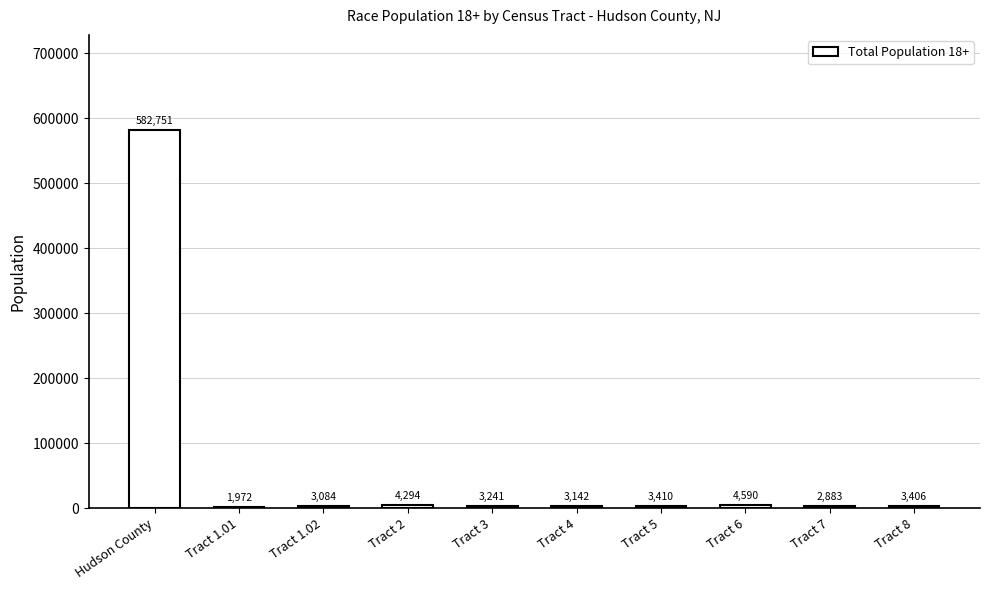

What is the sum of the values at Tract 1.02 and Tract 1.01?

5056